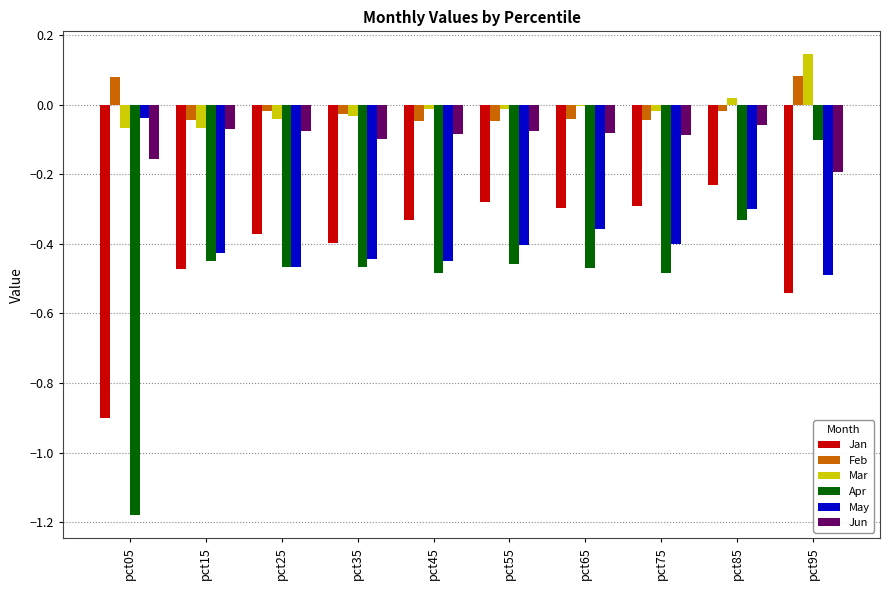

Between pct15 and pct85, which series saw the biggest shift?

Jan